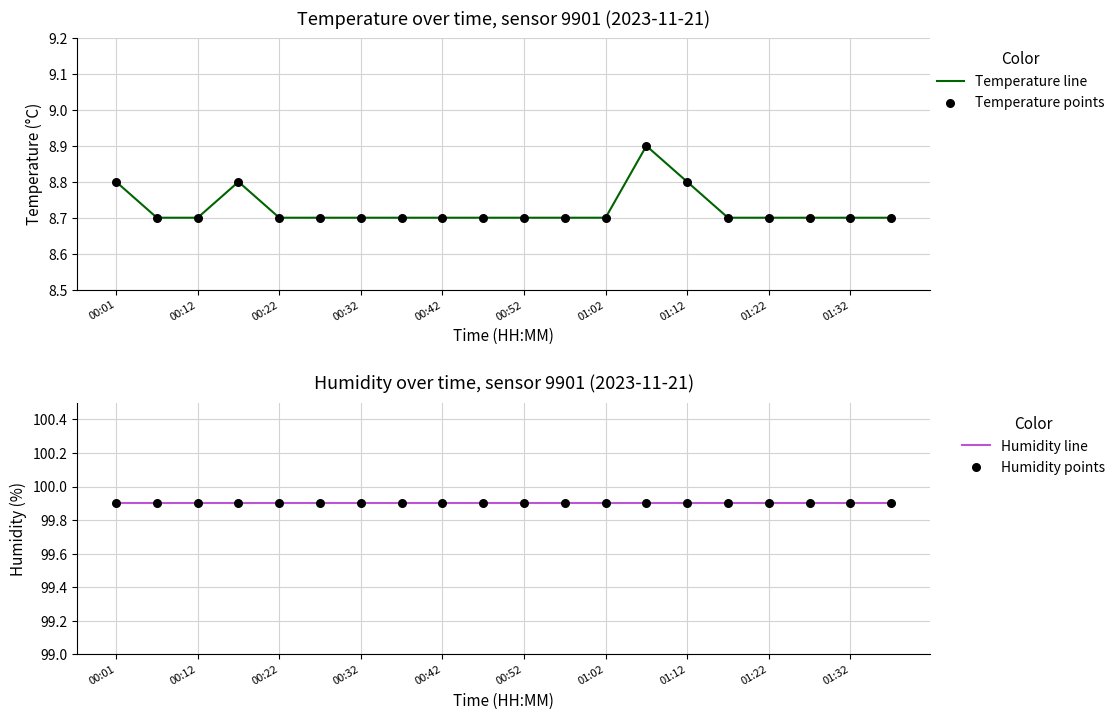

Which series has the largest Y range (max minus min)?

Temperature line